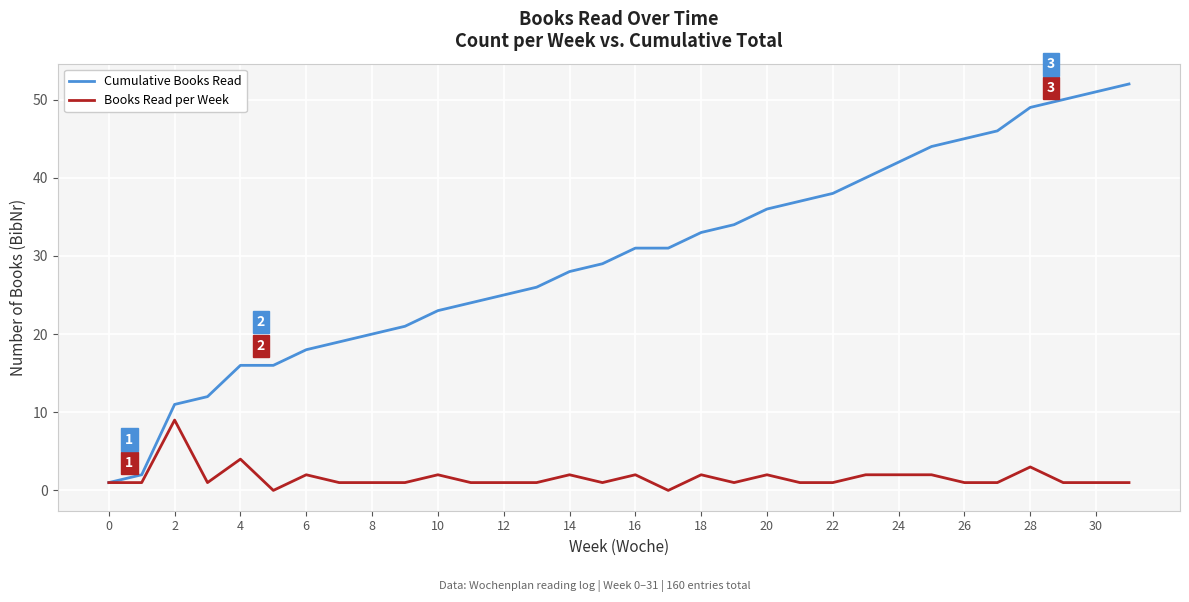

What is the greatest value displayed?

52